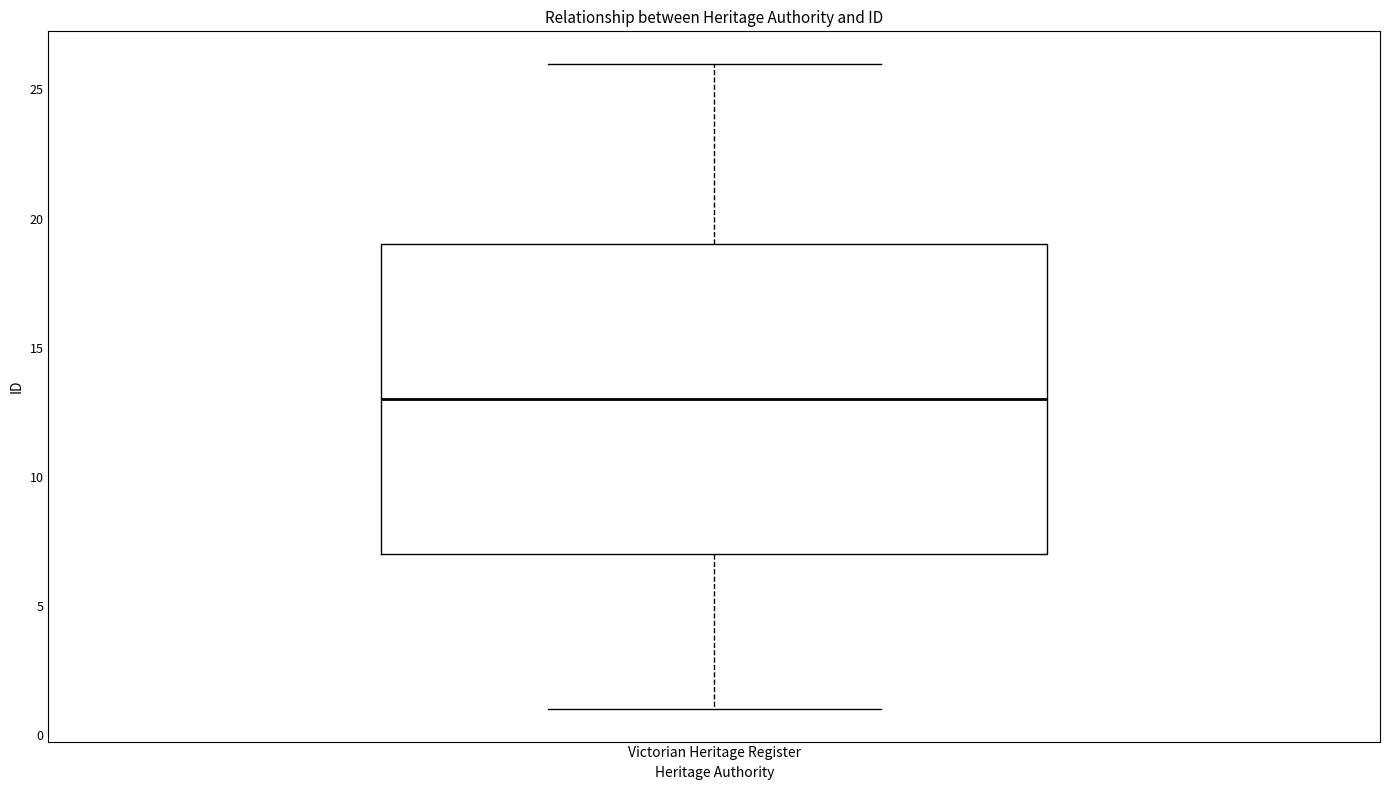

Transcribe this box plot: give where the median line is, the range the box spans, and where the two whiskers end, as read against the y-axis. The values are not printed on the chart, so give them approximately, as read against the axis.

median 13, box 7 to 19, whiskers 1 to 26